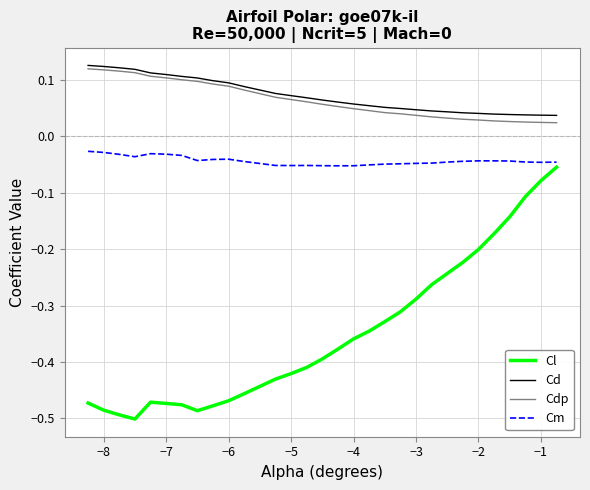

True or false: Cl and Cdp cross at least once.

False